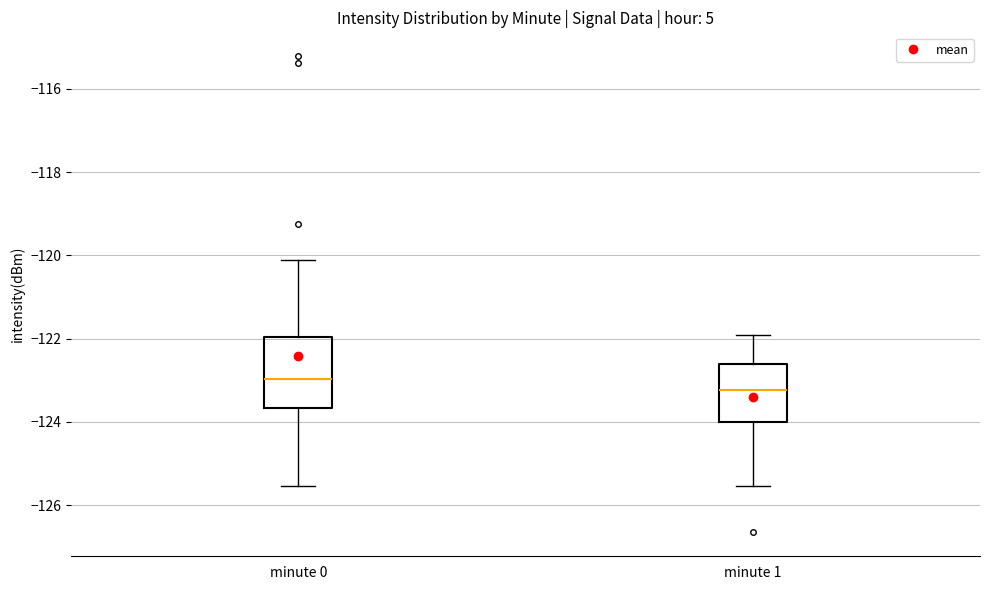

Which box's median line is the highest?

minute 0